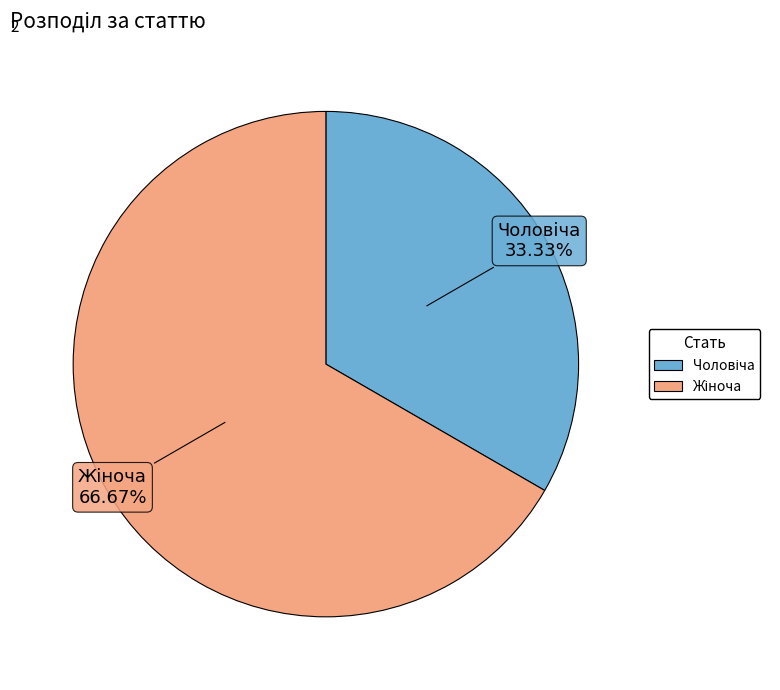

What percentage do Жіноча and Чоловіча together represent?

100.0%